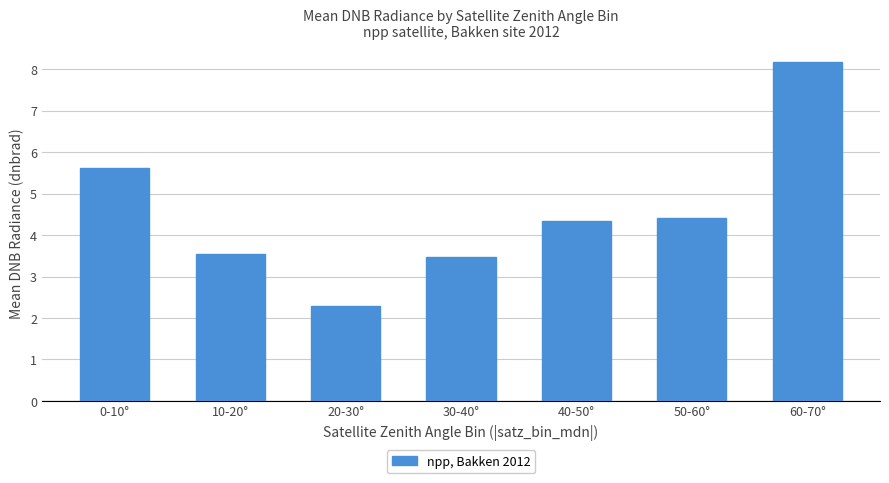

Rank the categories by value from lowest to highest.

20-30°, 30-40°, 10-20°, 40-50°, 50-60°, 0-10°, 60-70°